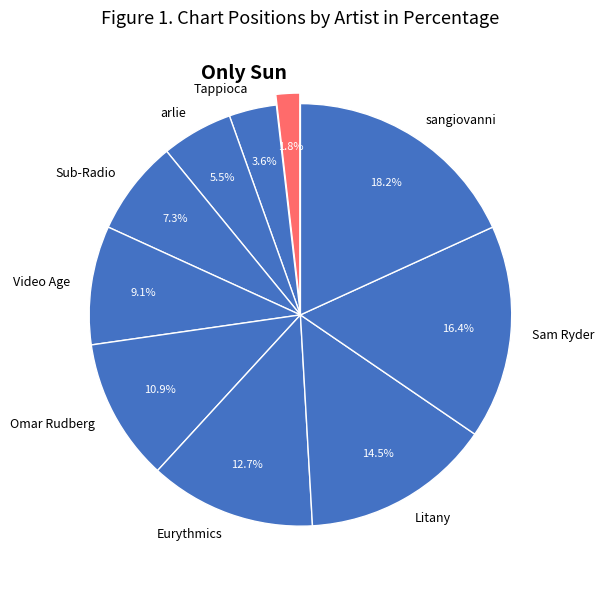

True or false: Video Age accounts for 9% of the total.

True